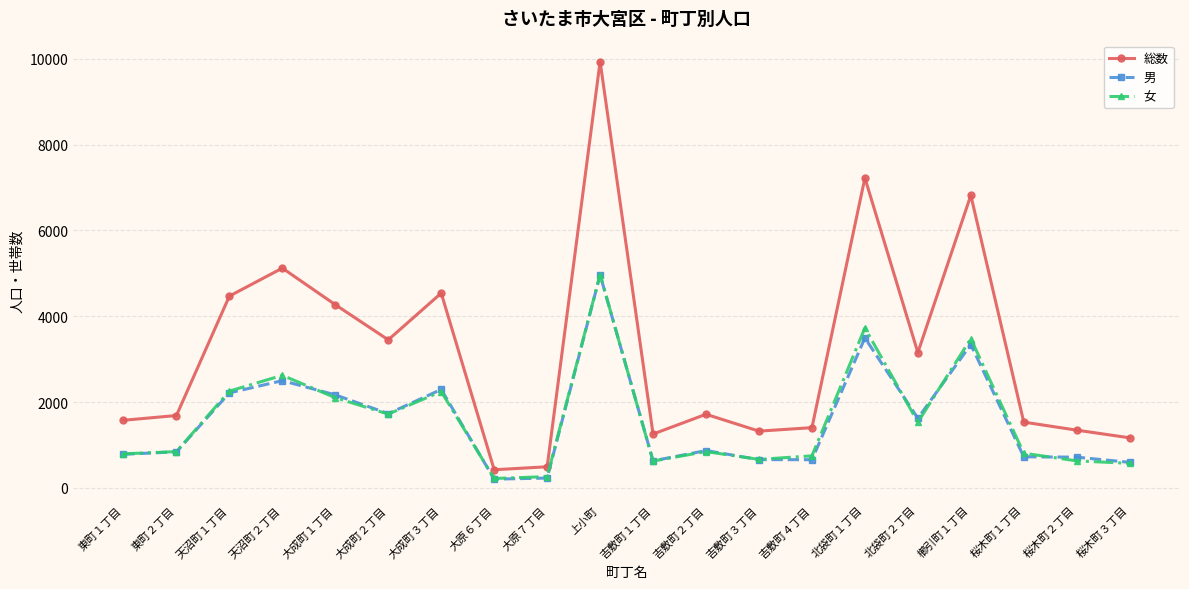

What is the difference between the 女 values at 大原７丁目 and 桜木町３丁目?

309